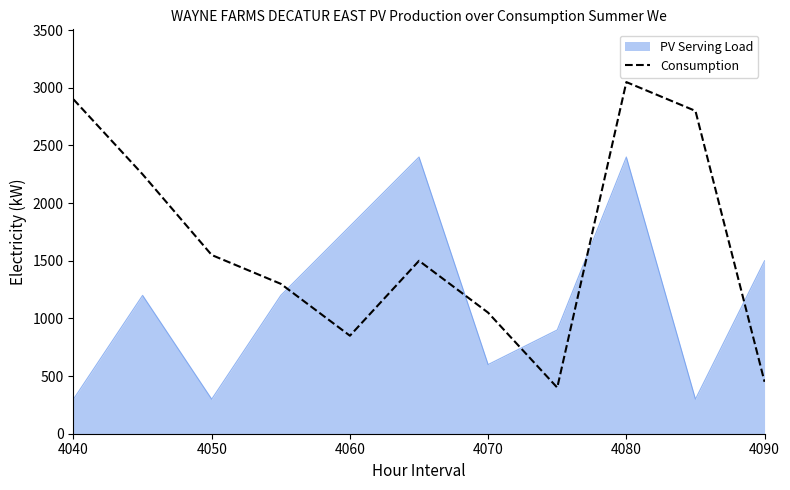

Which series has the widest spread of values?

Consumption